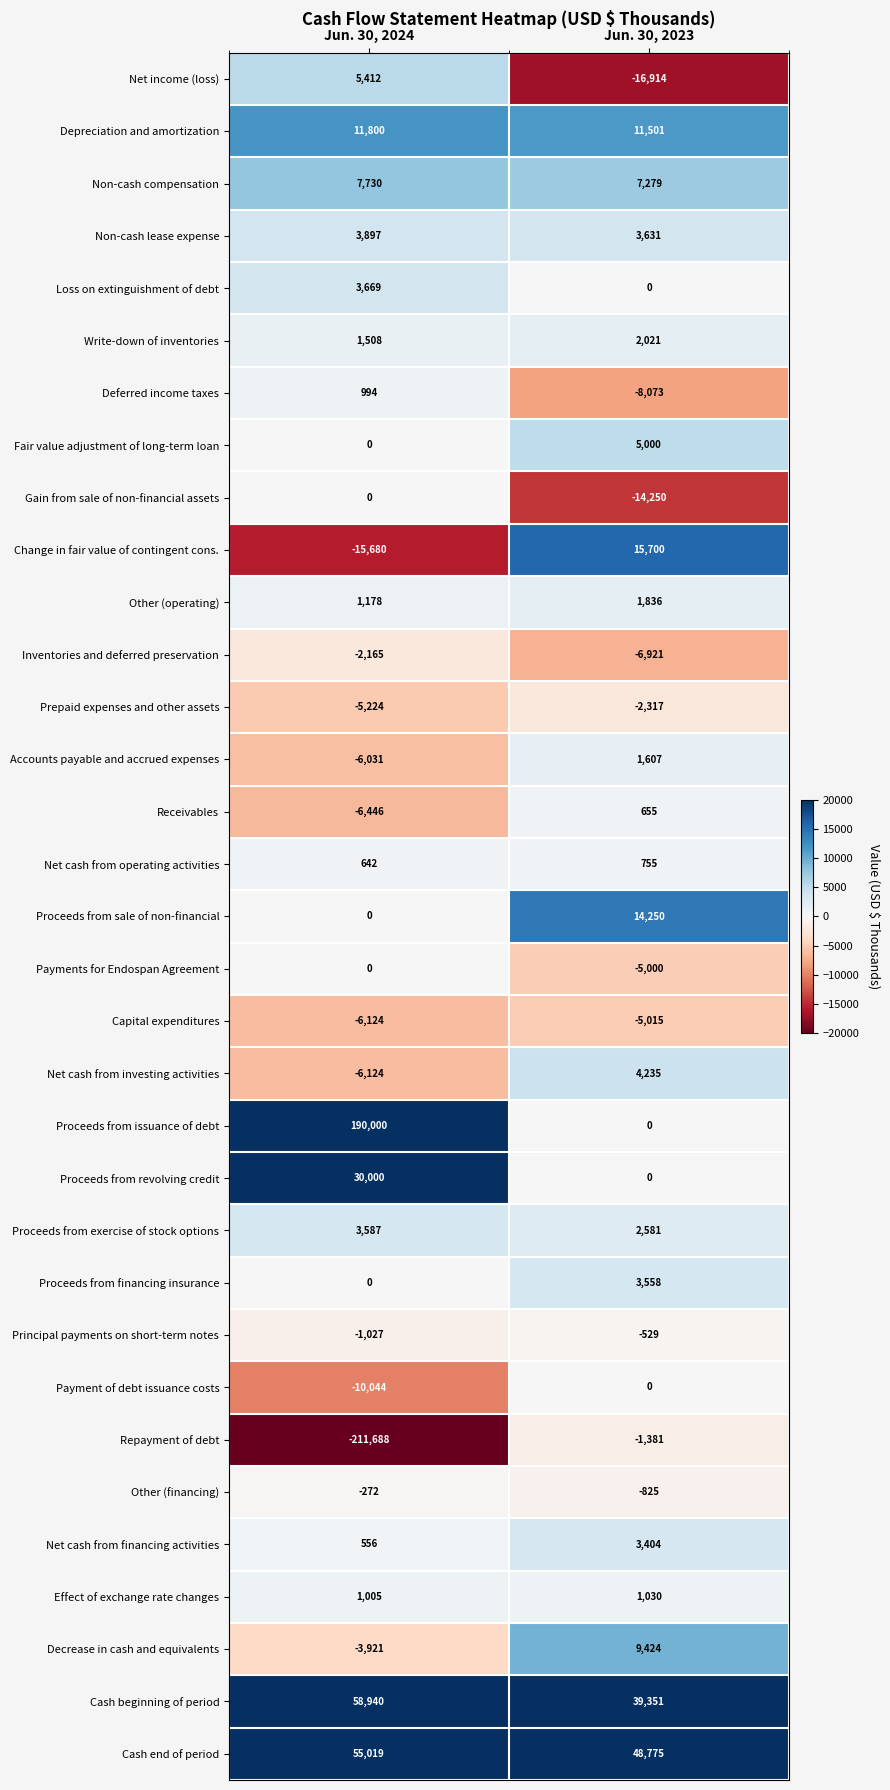

Count the number of data series in this chart.

33